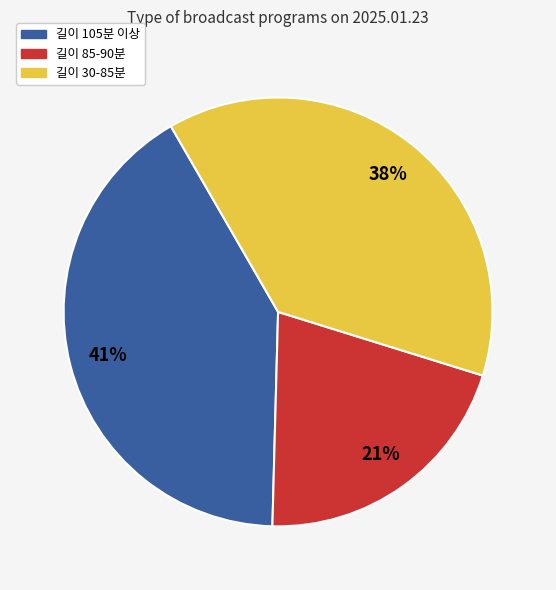

How many segments does this pie chart have?

3